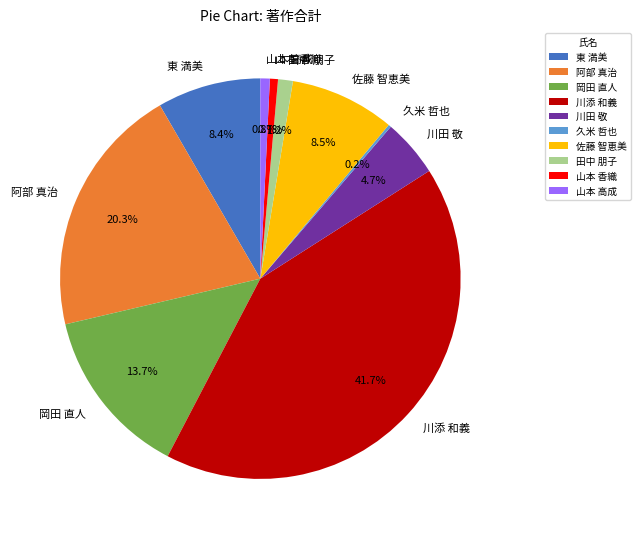

Does any single category account for the majority?

No